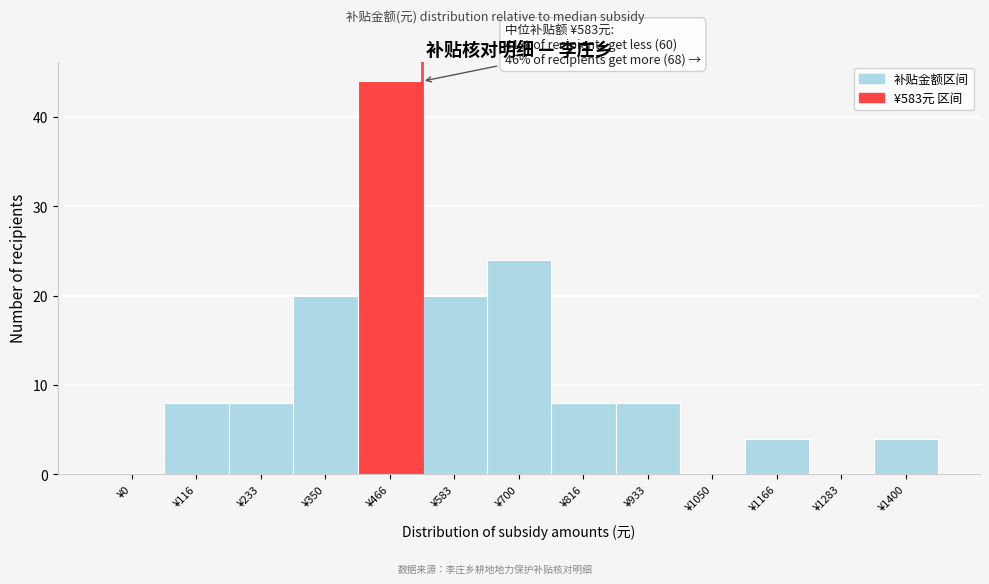

Reading left to right, transcribe all the data shown in this chart.

¥0=0	¥116=8	¥233=8	¥350=20	¥466=44	¥583=20	¥700=24	¥816=8	¥933=8	¥1050=0	¥1166=4	¥1283=0	¥1400=4